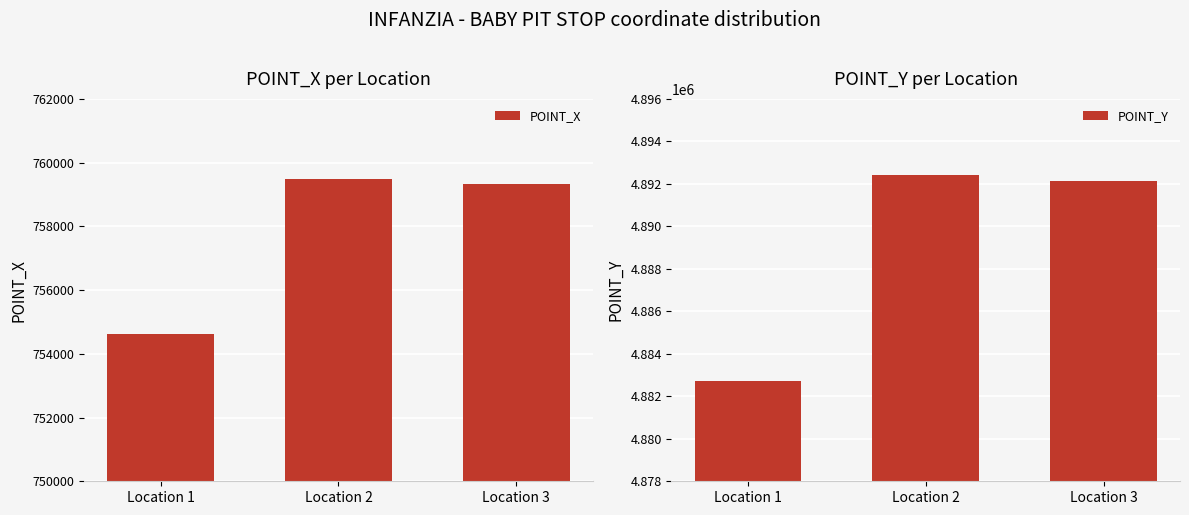

What is the value of the POINT_X bar at the 2nd from the left?

759490.9